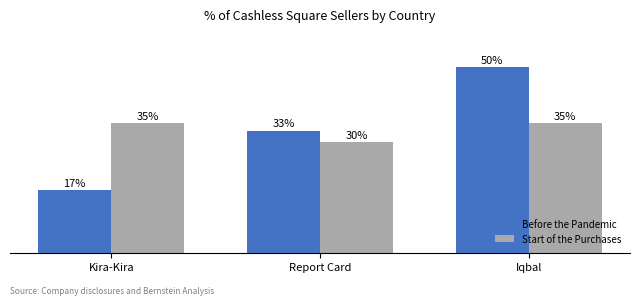

At which category is the sum across all series the highest?

Iqbal